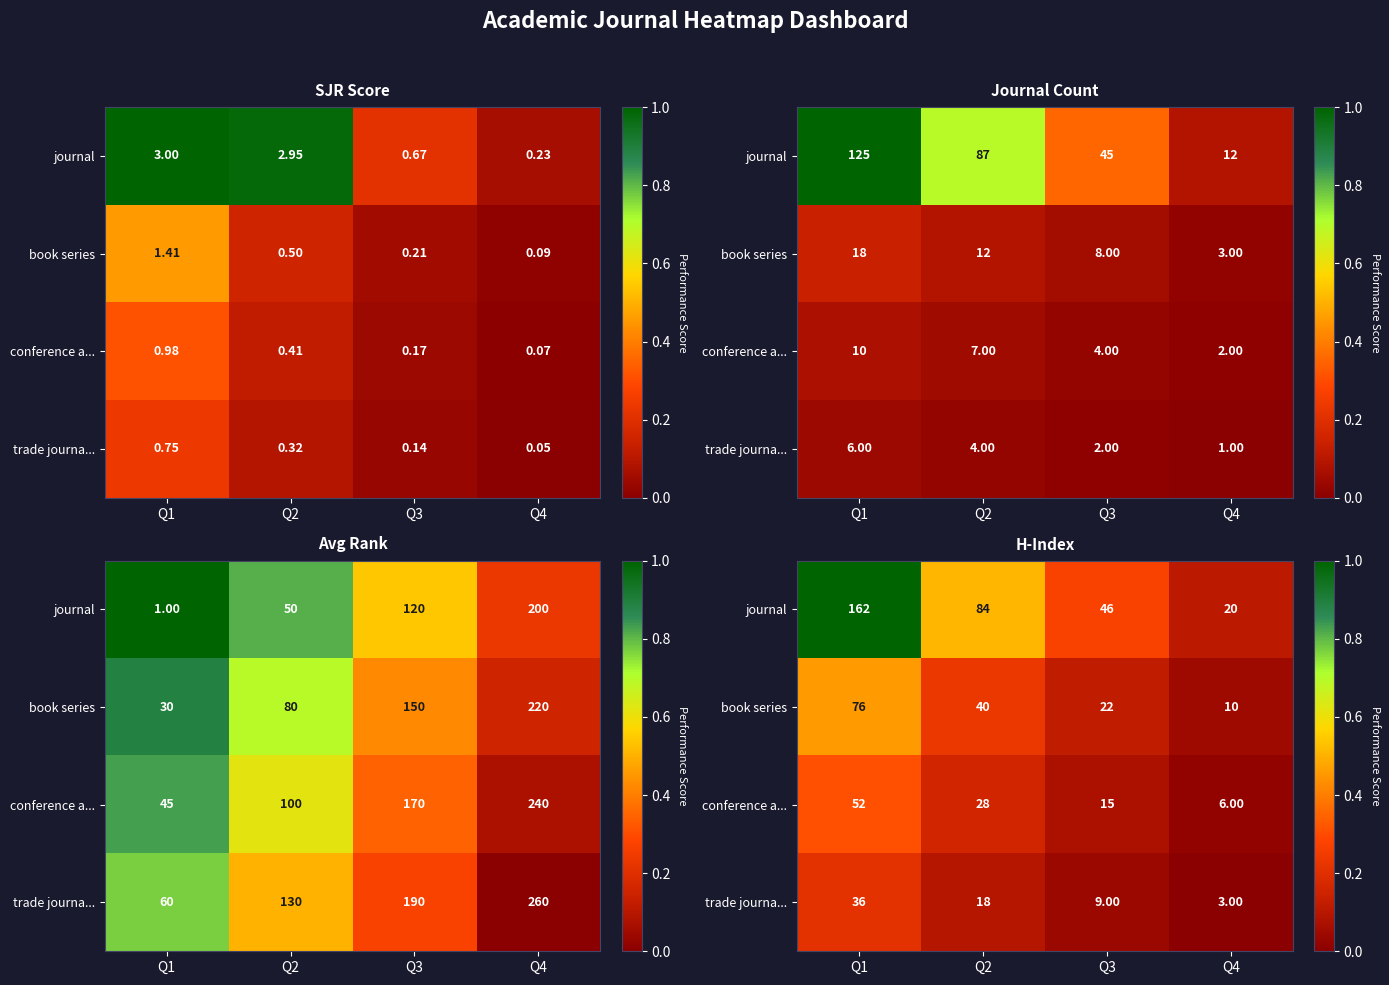

The value of trade journa... at Q3 is 0.1. True or false?

False